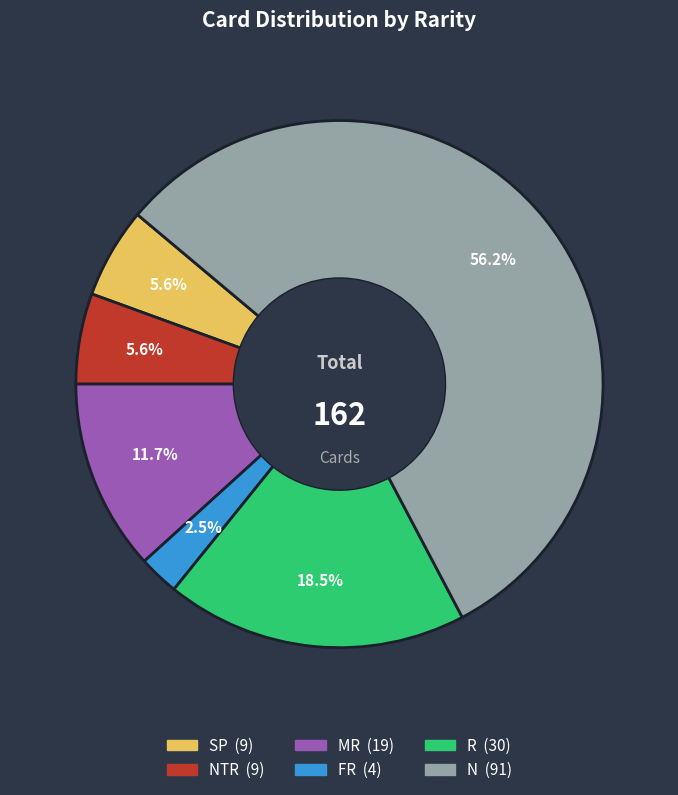

Does any single category account for the majority?

Yes